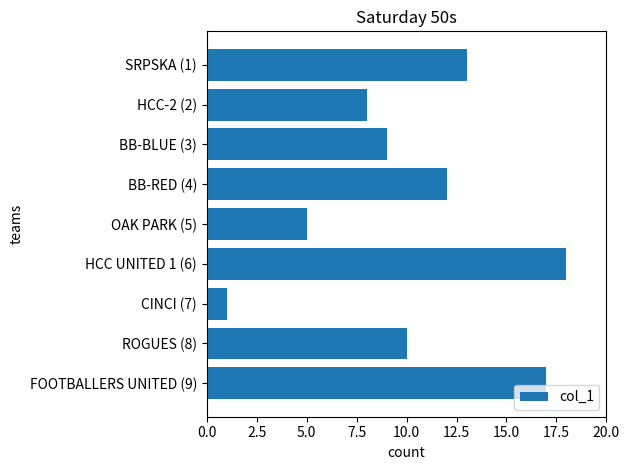

Which label corresponds to the smallest value in the chart?

CINCI (7)